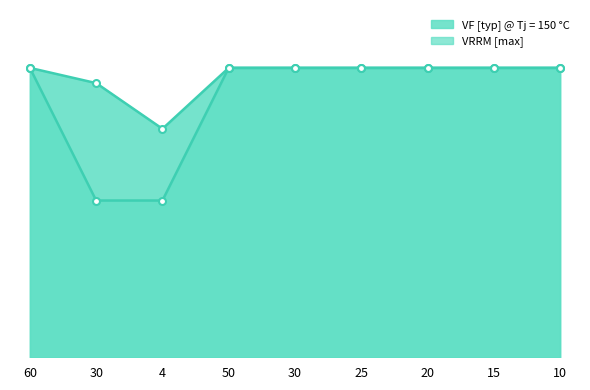

What is the label of the 6th point from the left?

25